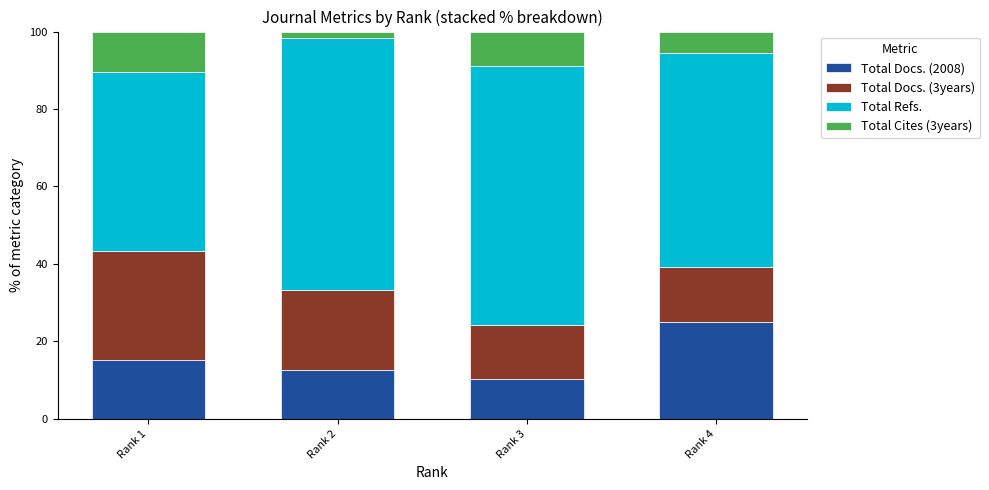

The Total Docs. (2008) series shows 3.5 at Rank 3. True or false?

False